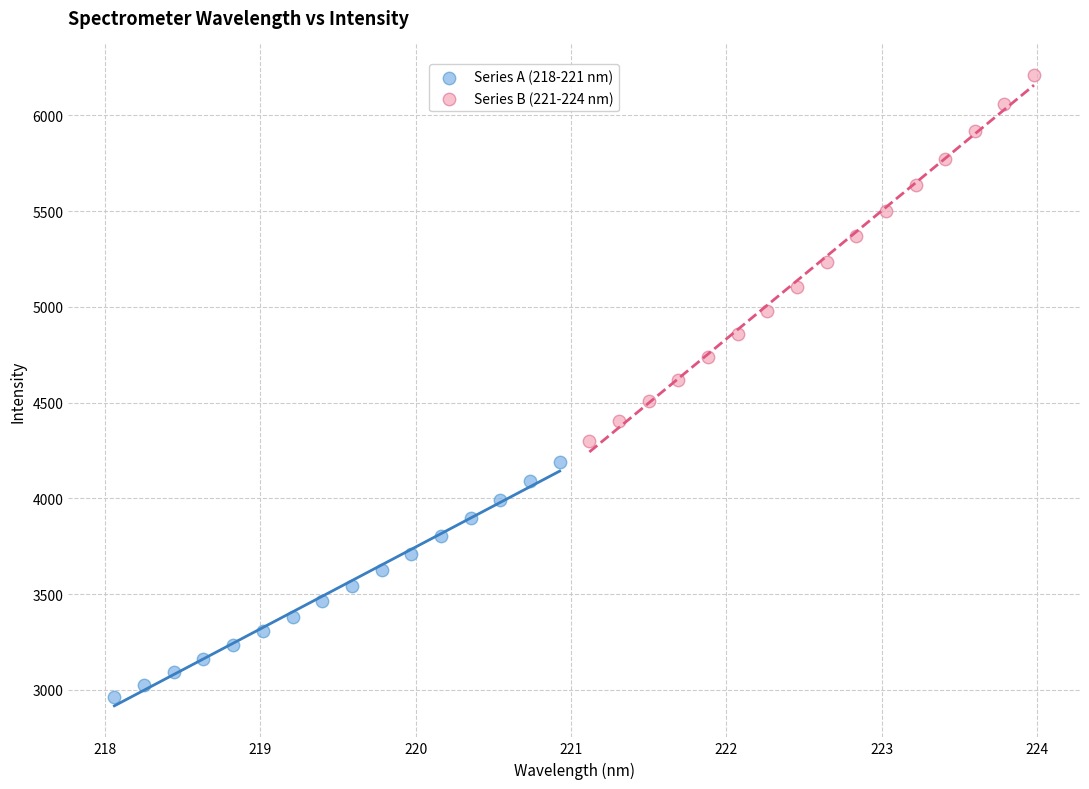

Which series has the widest spread of Y values?

Series B (221-224 nm)